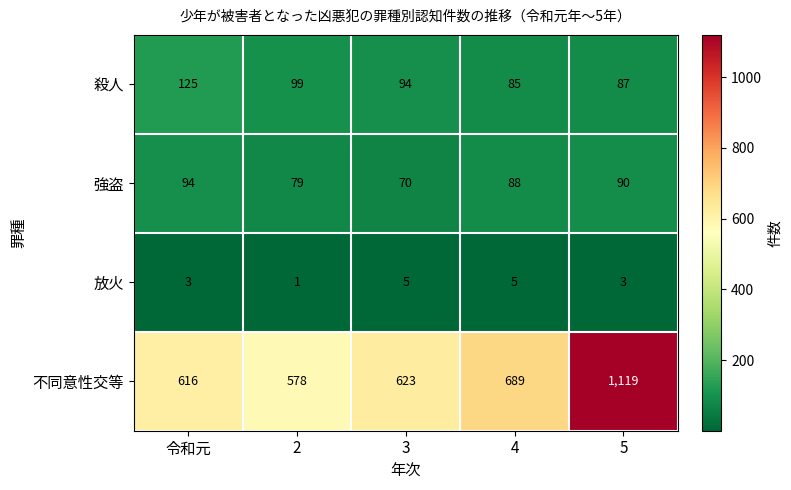

What is the maximum value shown in the chart?

1119